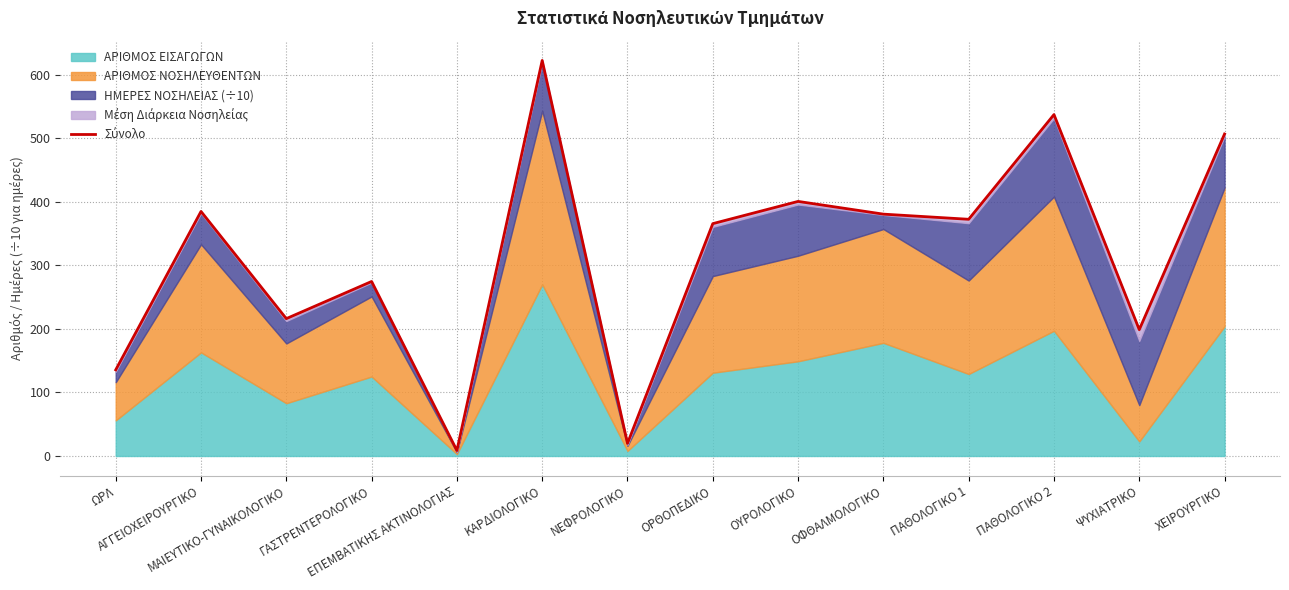

What is the value of the 2nd point from the left?

384.7